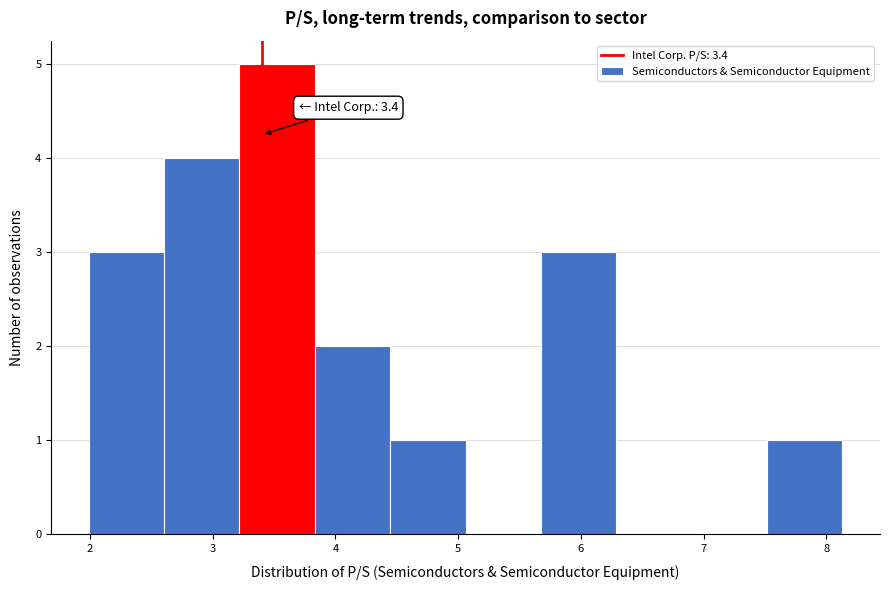

Which range on the x-axis has the tallest bar?

3.2 to 3.8